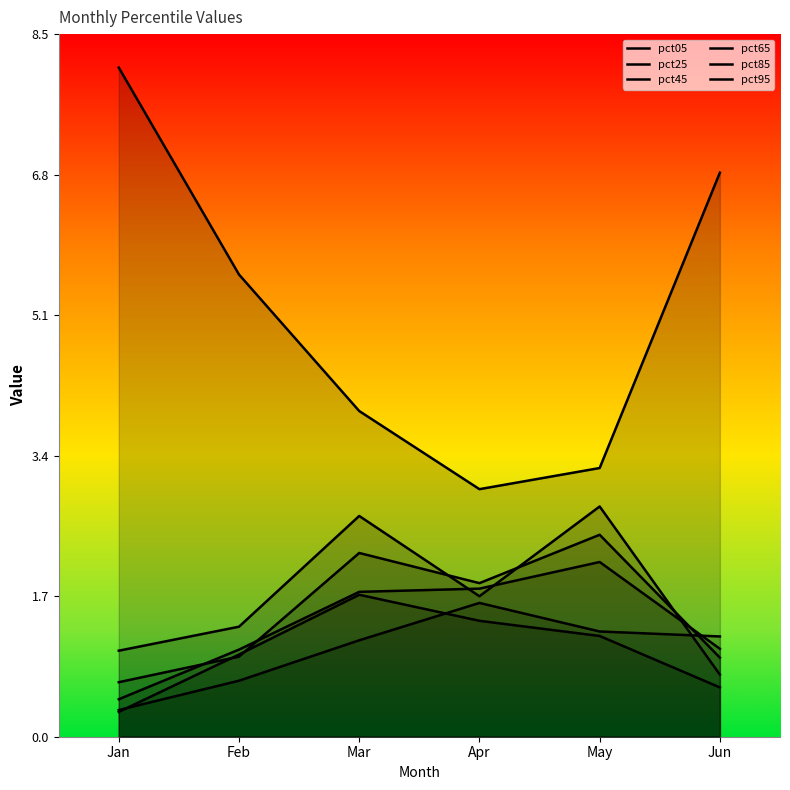

What is the sum of the pct95 values at Mar and Apr?

3.1